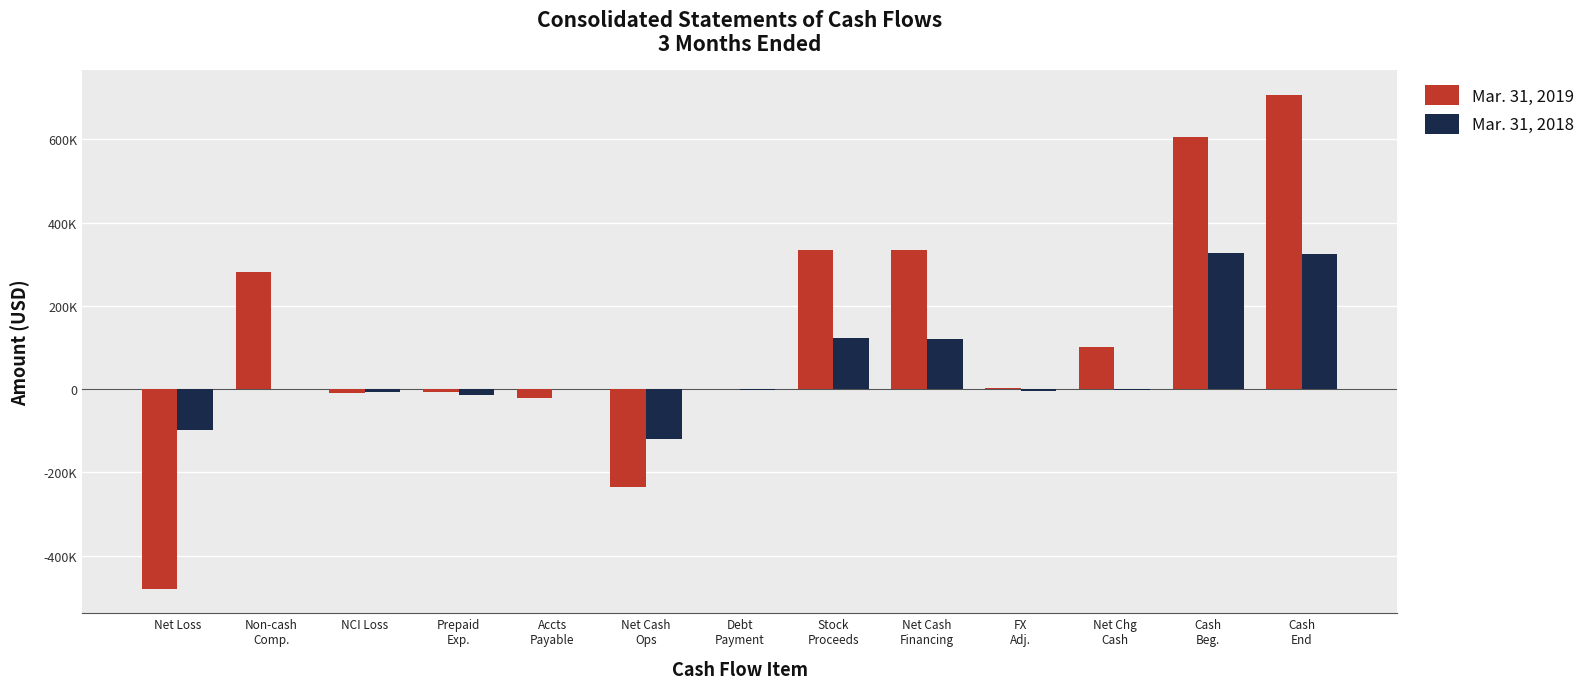

At Net Cash
Ops, list the series in order from smallest to largest.

Mar. 31, 2019, Mar. 31, 2018